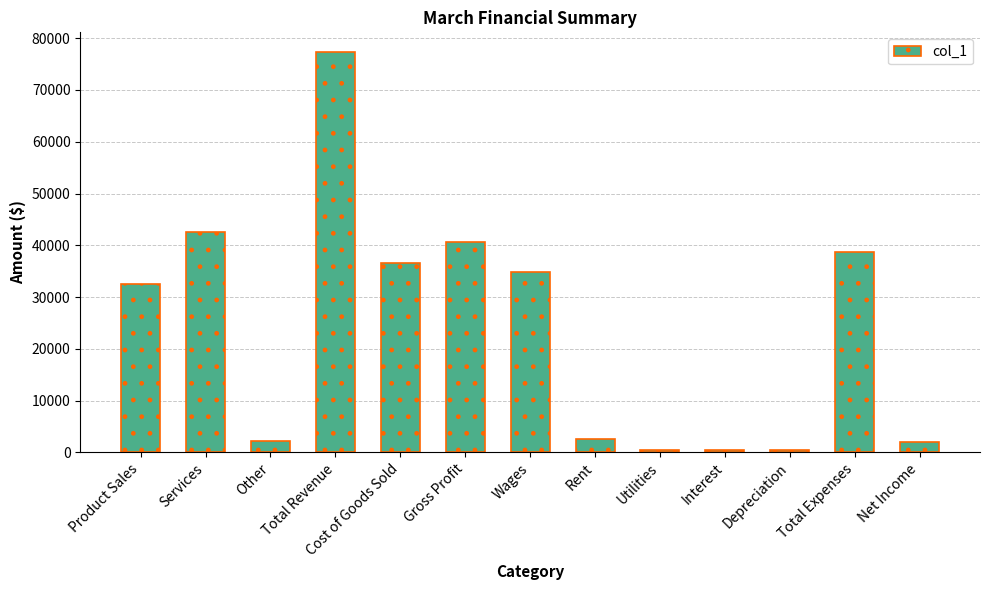

What is the change in value from Services to Gross Profit?

-1844